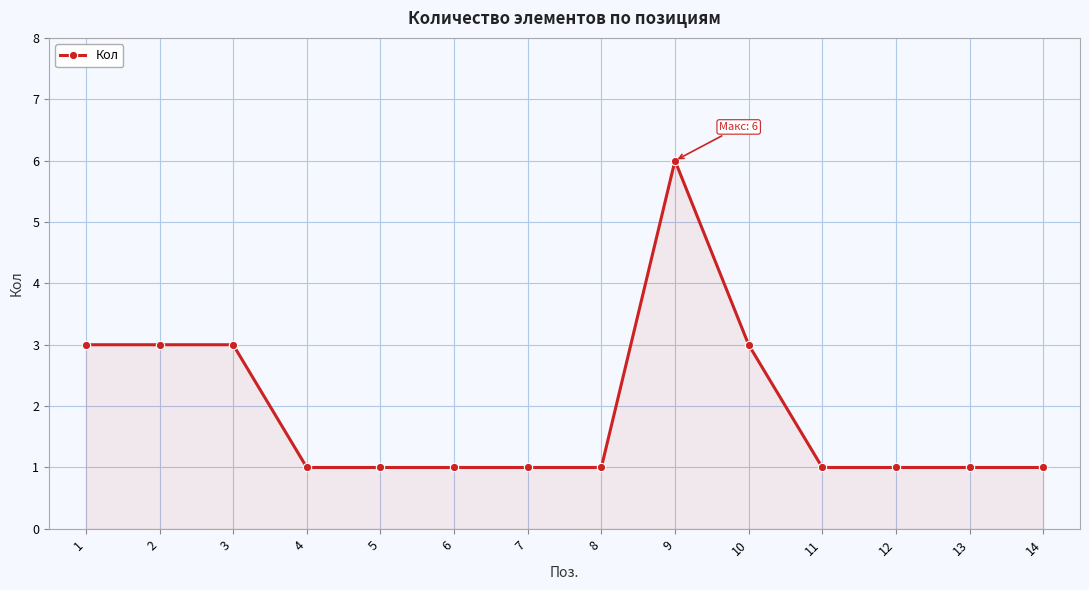

What is the sum of the values at 9 and 7?

7